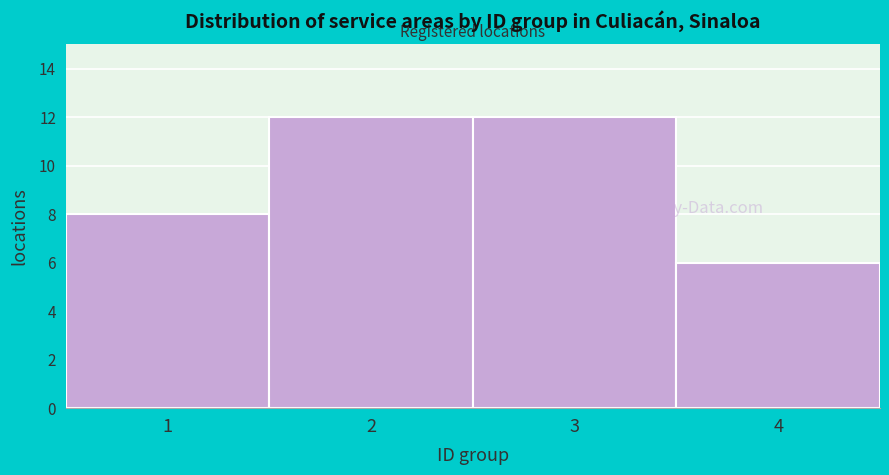

Reading left to right, what are all the values shown in this chart?

1=8	2=12	3=12	4=6